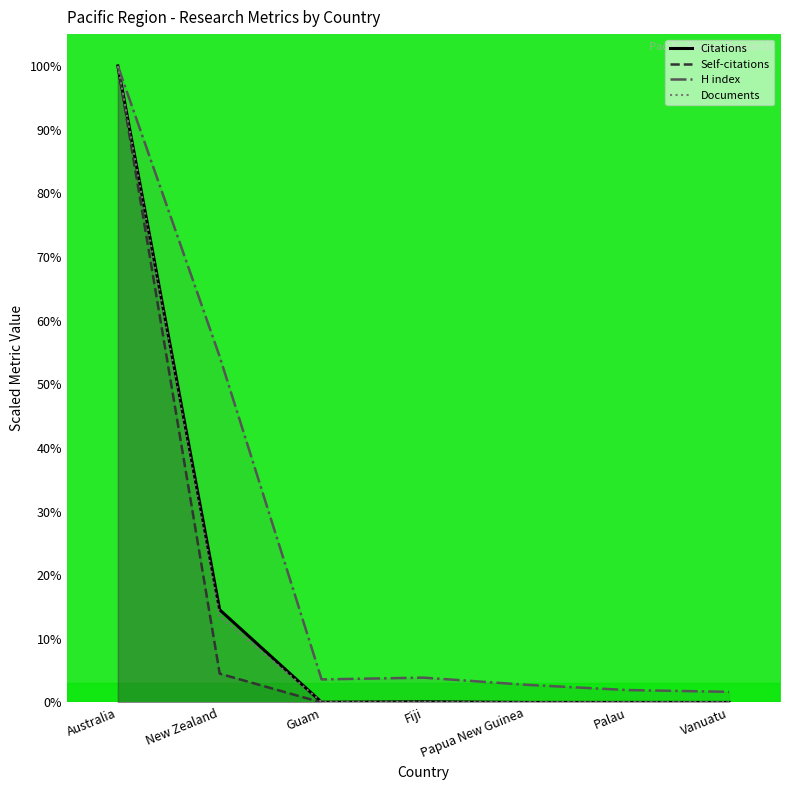

Rank the categories by Documents value from lowest to highest.

Papua New Guinea, Palau, Vanuatu, Guam, Fiji, New Zealand, Australia